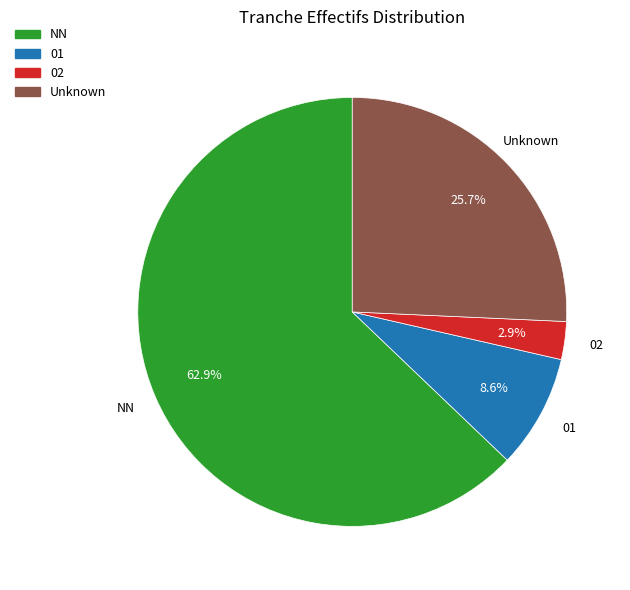

Which category has the smallest portion of the pie?

02